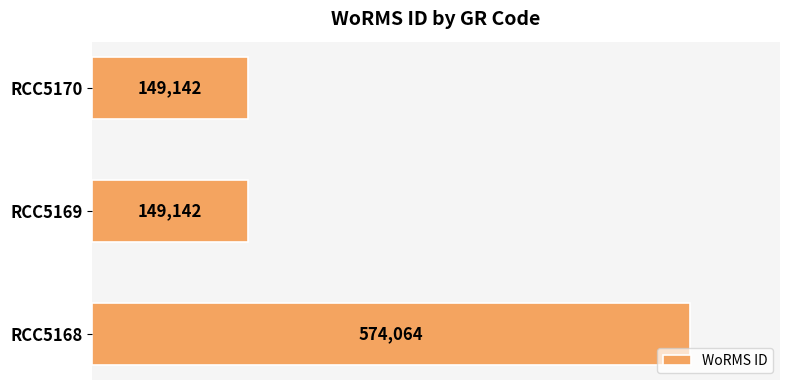

Count the number of values greater than 149142.

1